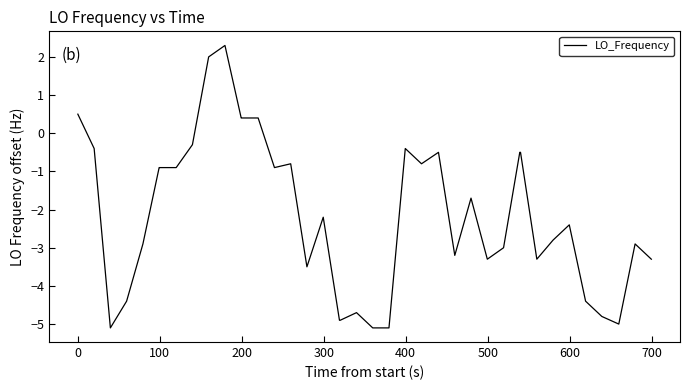

What is the maximum value shown in the chart?

2.3